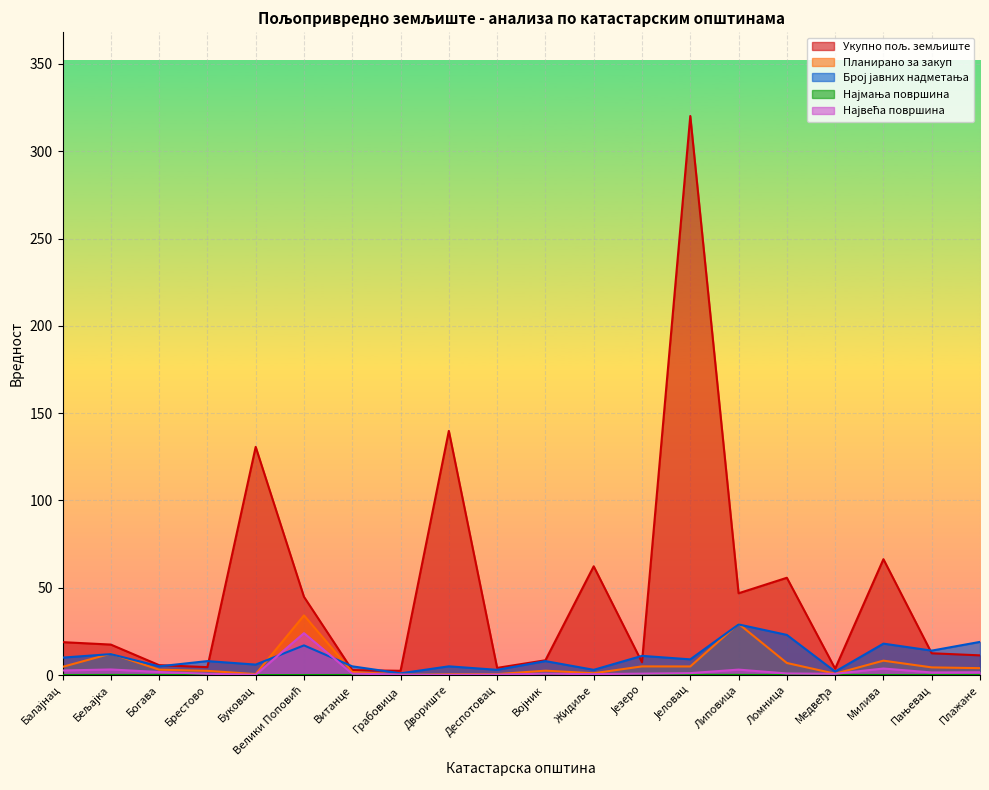

True or false: Укупно пољ. земљиште and Најмања површина cross at least once.

False